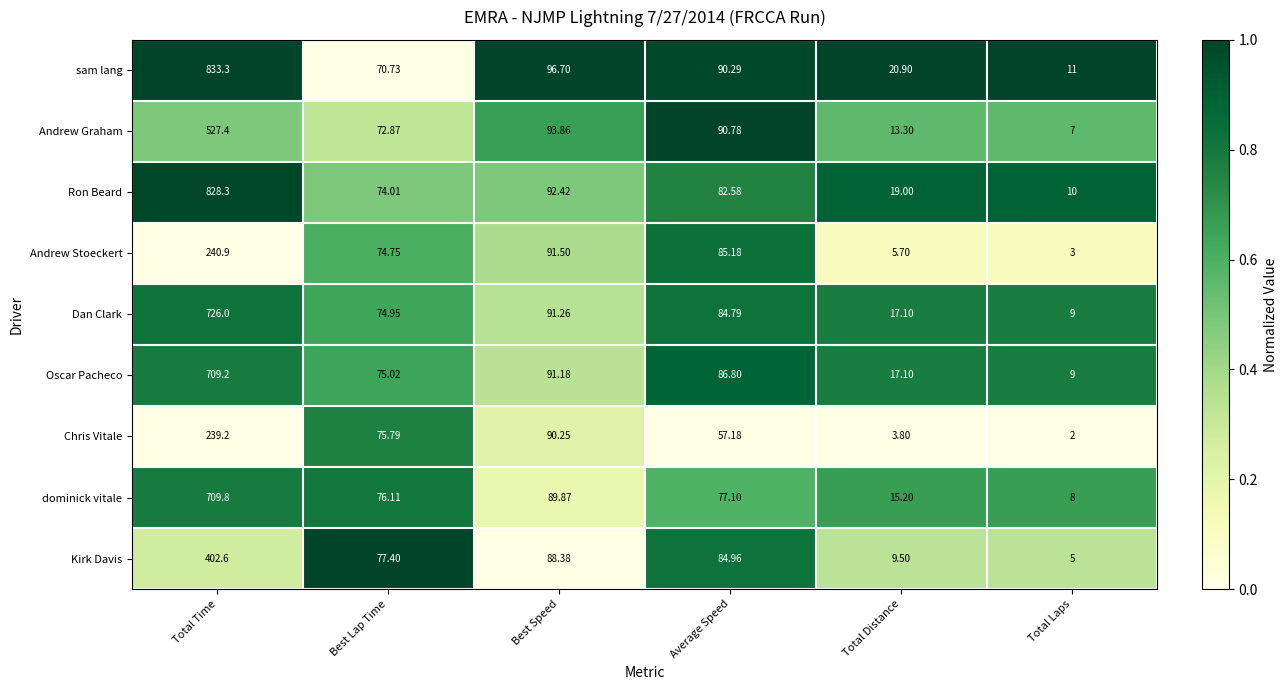

Which series has the largest total across all categories?

sam lang